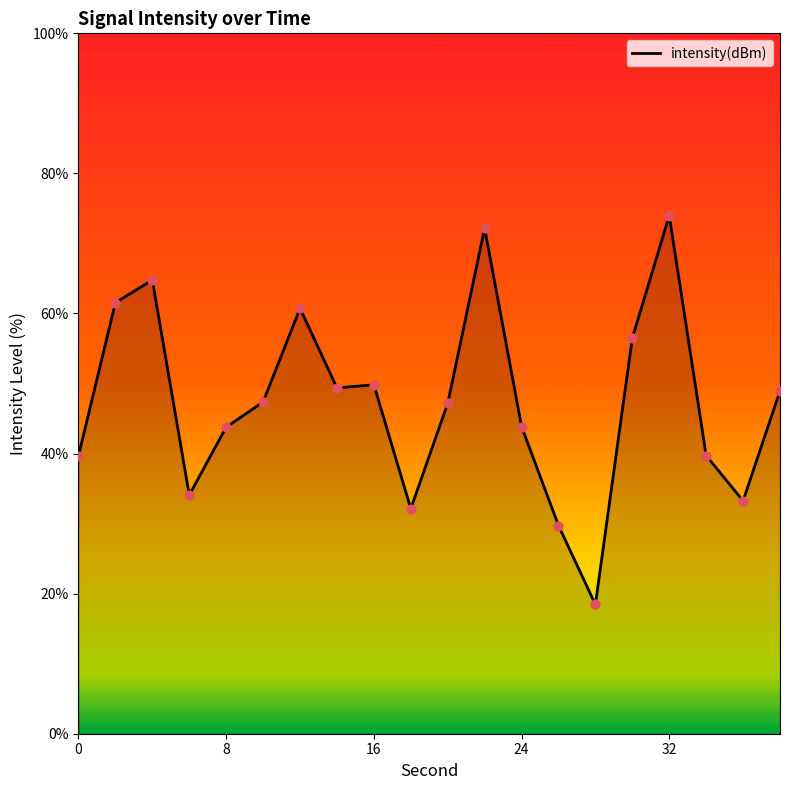

What is the minimum value shown in the chart?

18.5